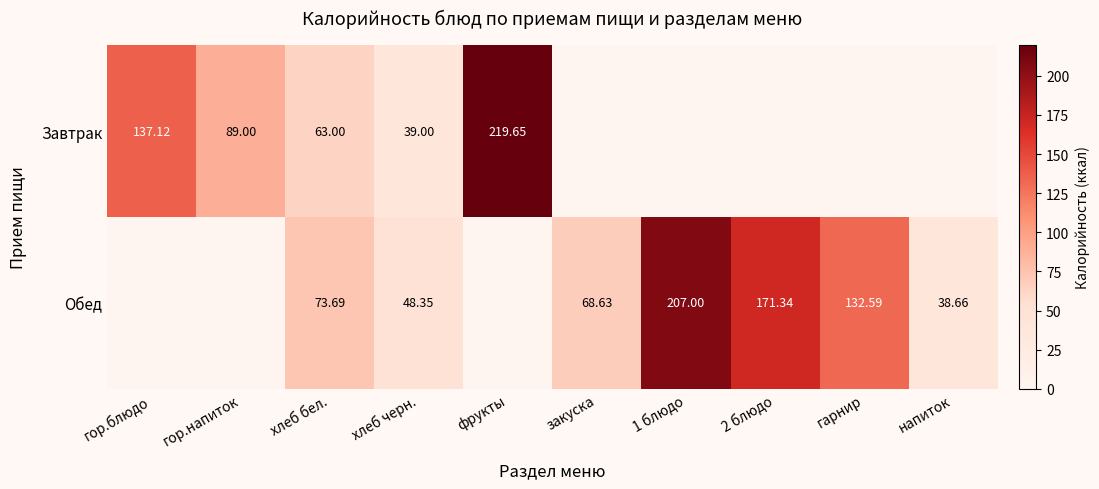

Between хлеб бел. and хлеб черн., which series saw the biggest shift?

Обед